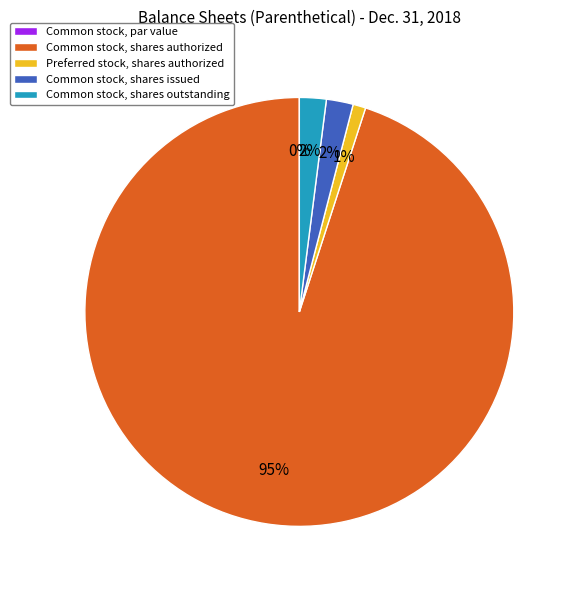

What is the change in value from Preferred stock, shares authorized to Common stock, shares issued?

+5518226.0